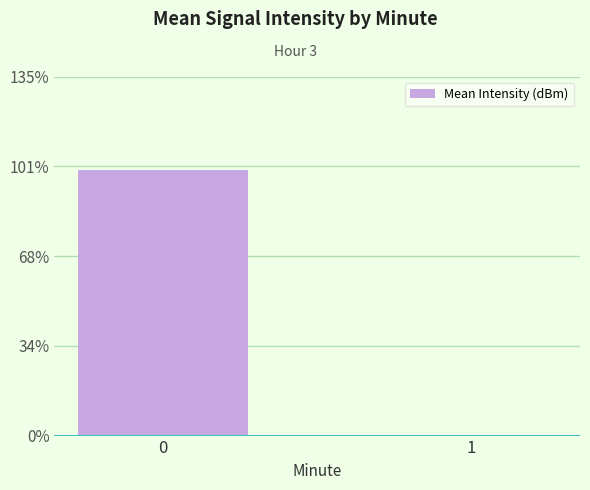

Rank the categories by value from lowest to highest.

1, 0